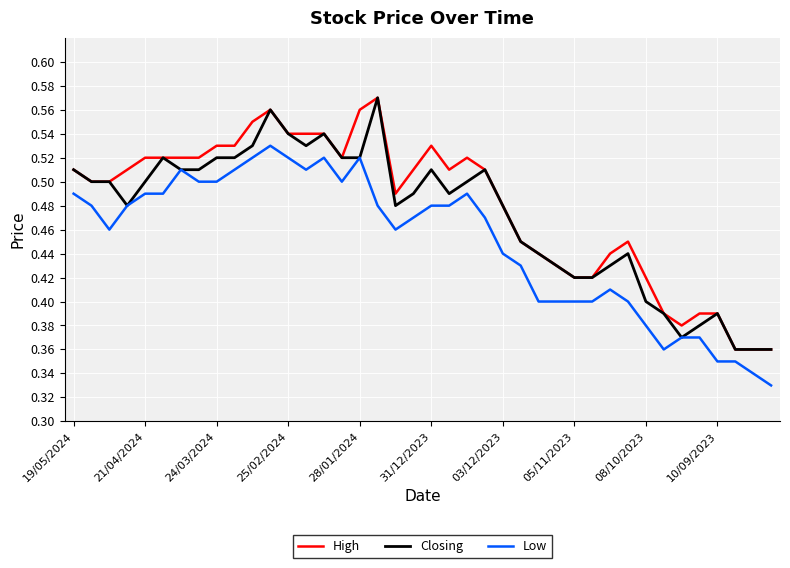

True or false: Low and High cross at least once.

False